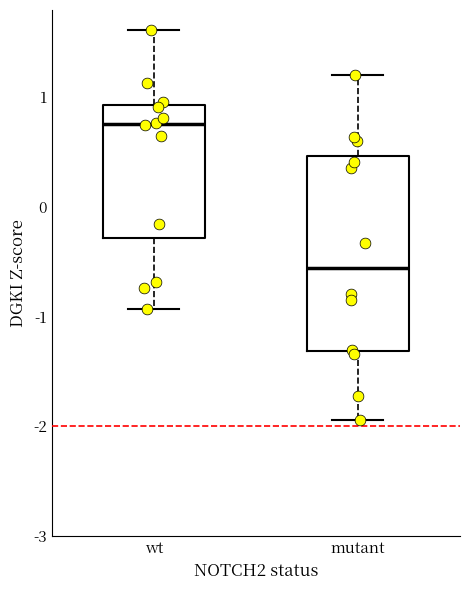

Reading left to right, read every box against the y-axis: the position of its median line, the range the box covers, and the ends of its whiskers. The values are not printed on the chart, so give them approximately, as read against the axis.

wt: median 0.8, box -0.3 to 0.9, whiskers -0.9 to 1.6
mutant: median -0.6, box -1.3 to 0.5, whiskers -1.9 to 1.2